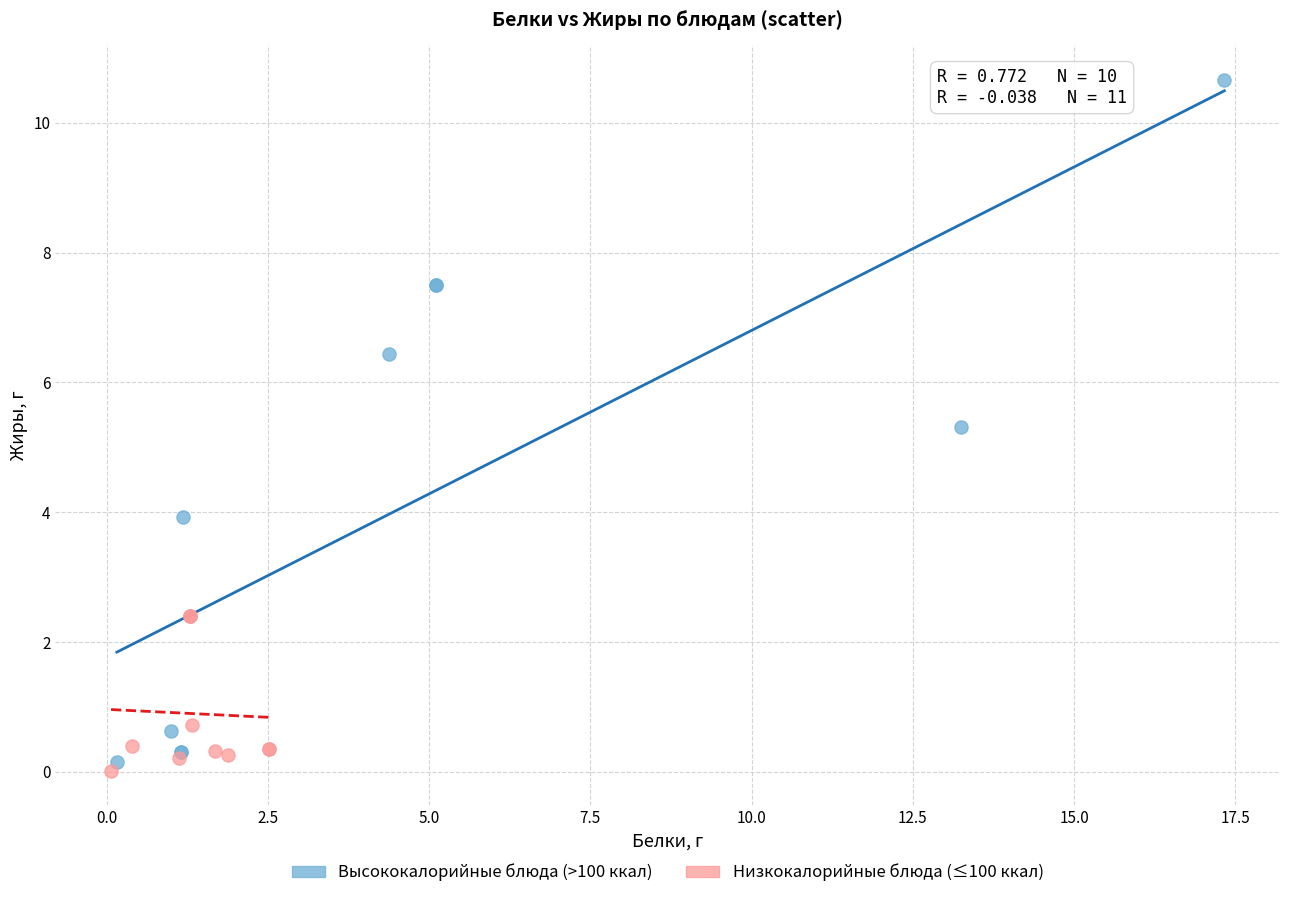

Which series has the largest Y range (max minus min)?

Высококалорийные блюда (>100 ккал)